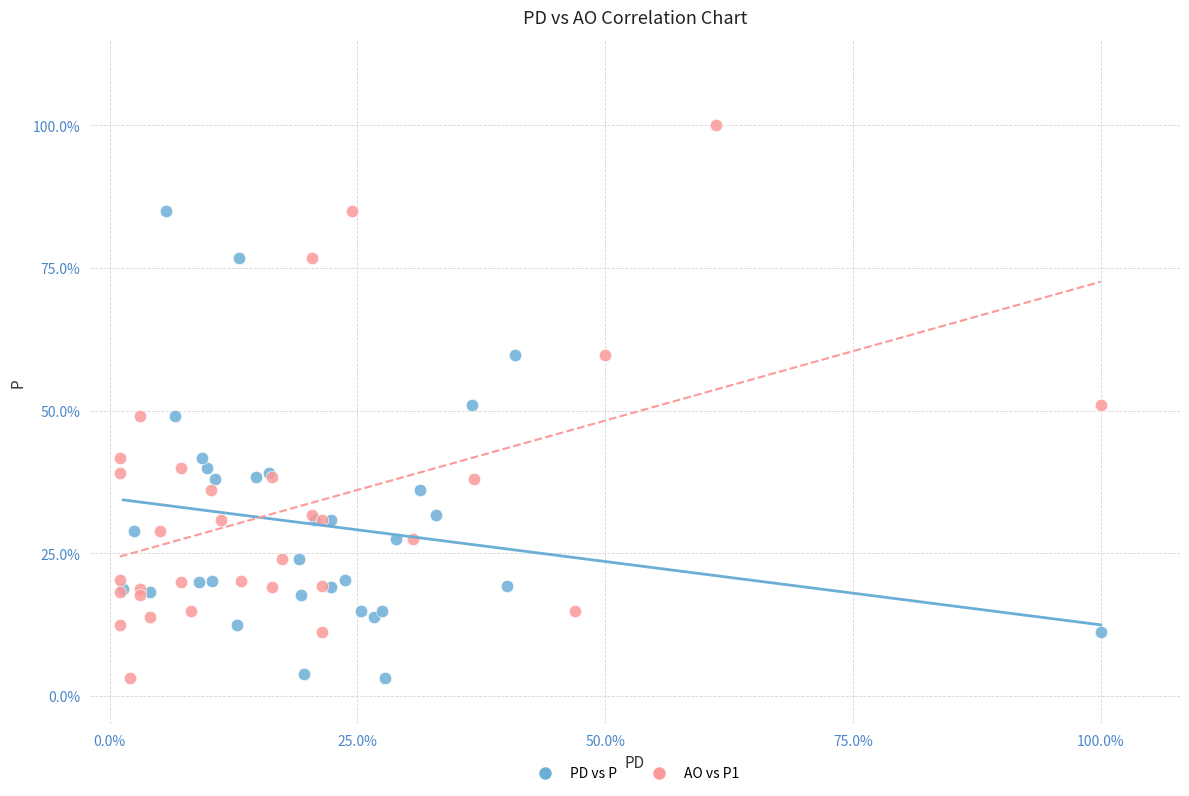

Which series has the largest Y range (max minus min)?

AO vs P1